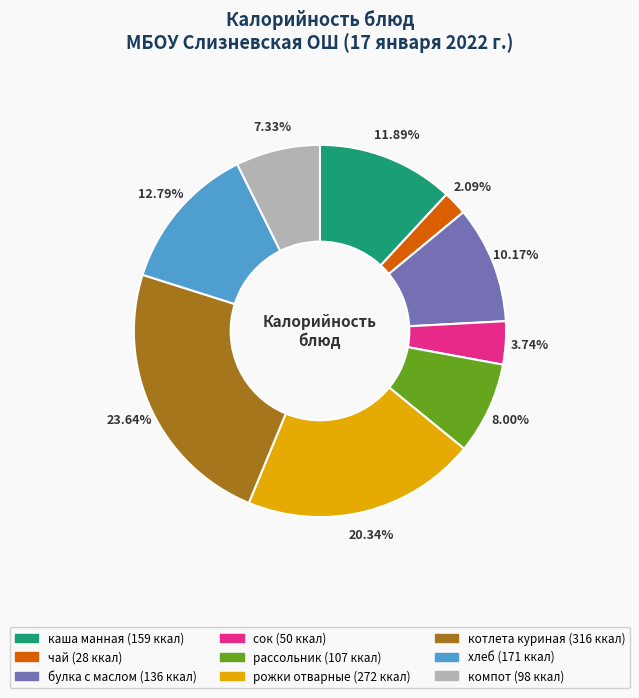

How many slices are in this pie chart?

9